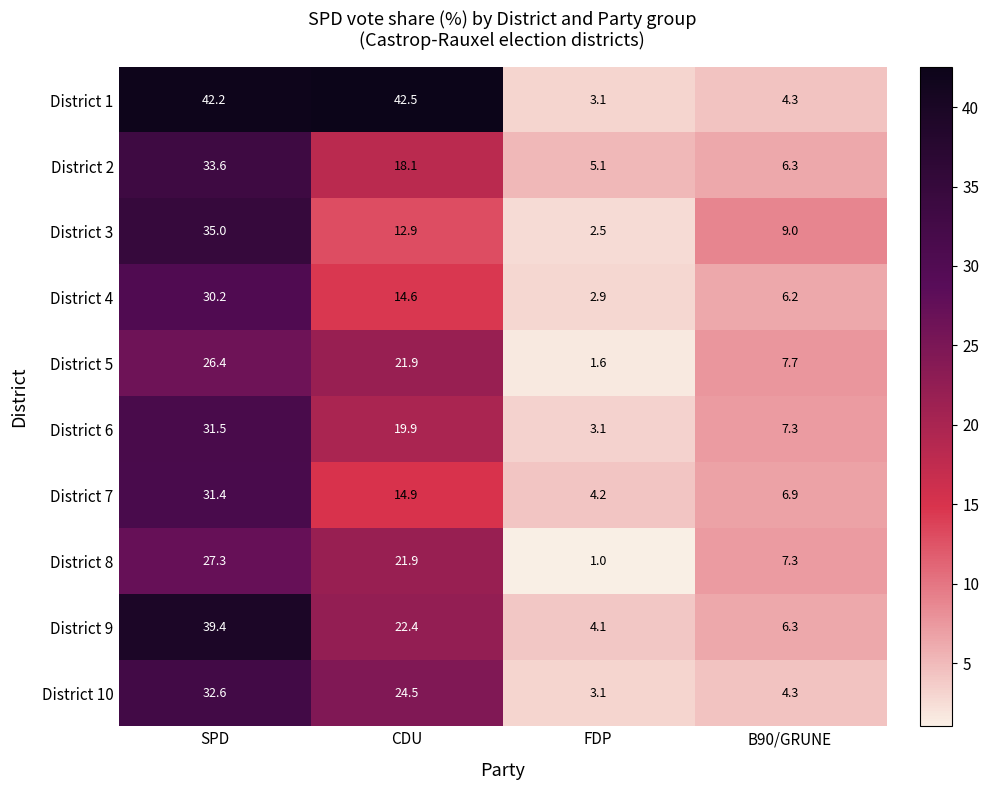

What is the average value of the District 1 series?

23.0